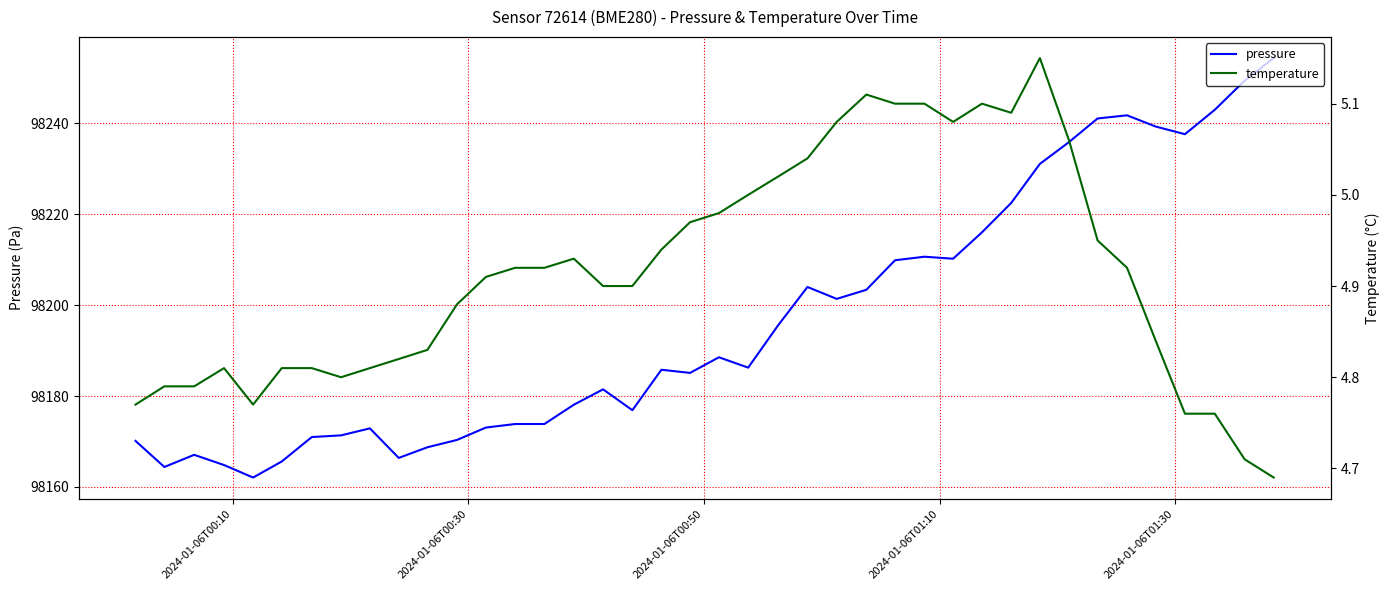

How many lines are shown in the chart?

2